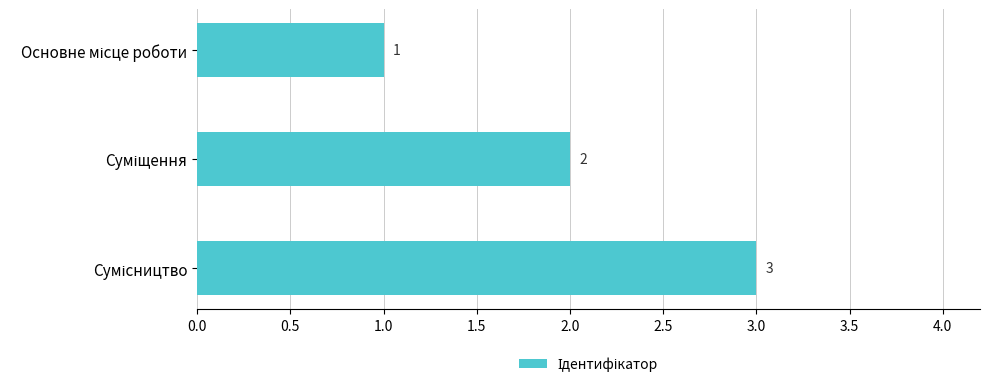

Count the values in the range 1 to 3.

3